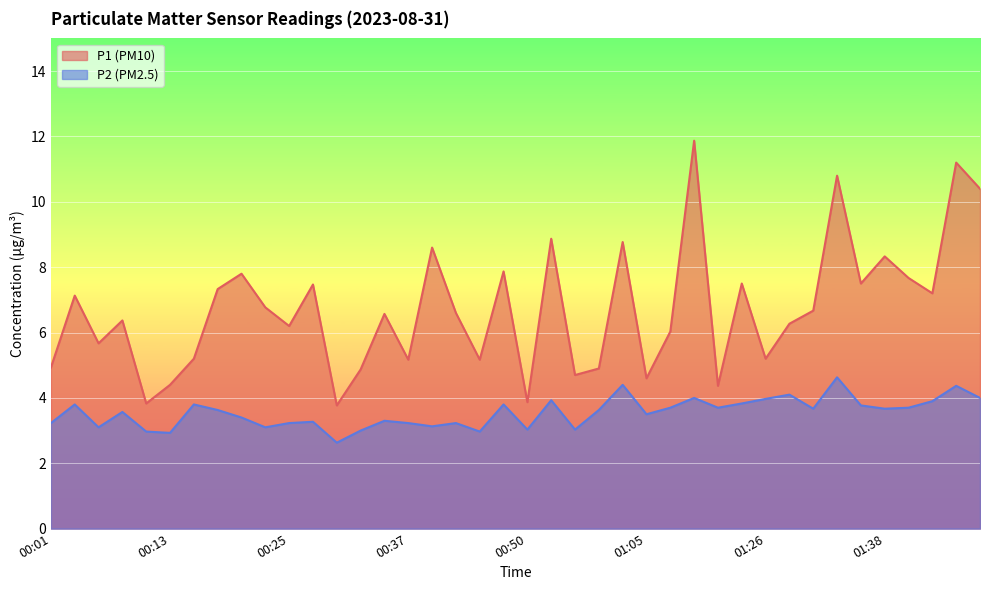

What is the difference between the maximum and minimum values in the P1 series?

8.1